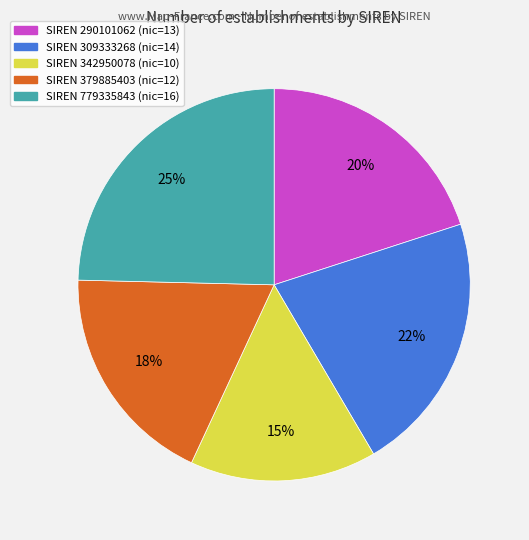

Is there any slice that represents more than half of the pie?

No